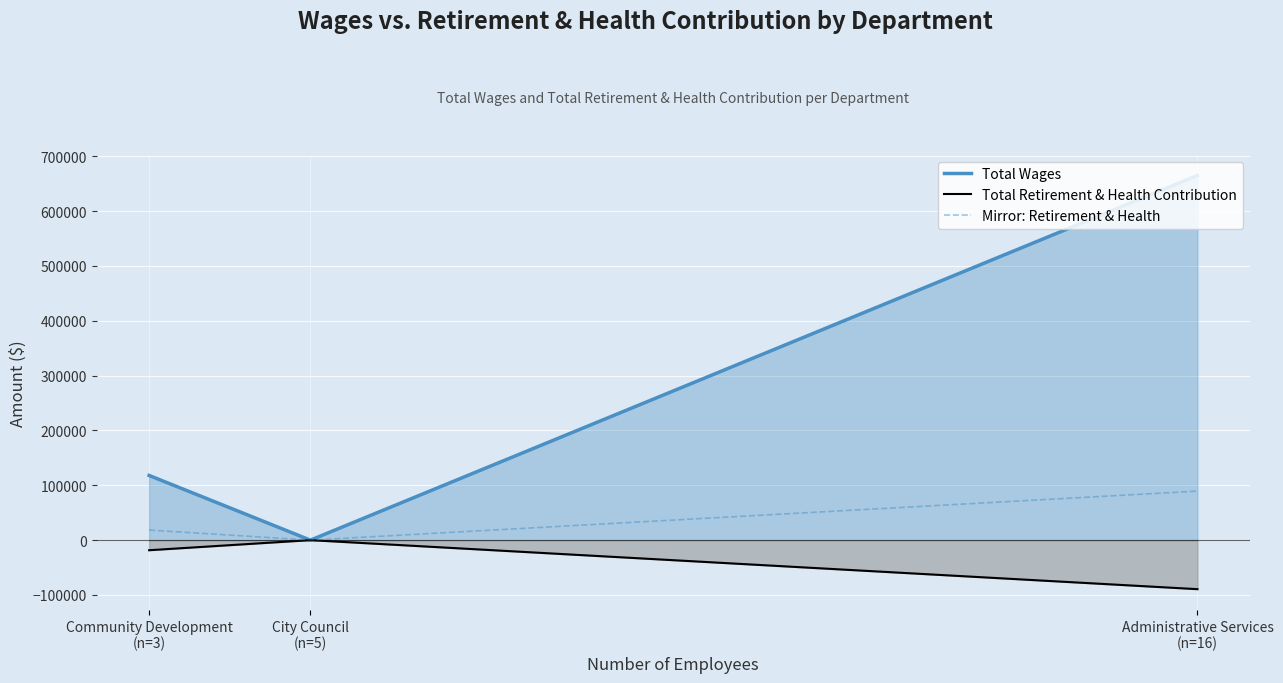

At how many categories does at least one series exceed 537683?

1